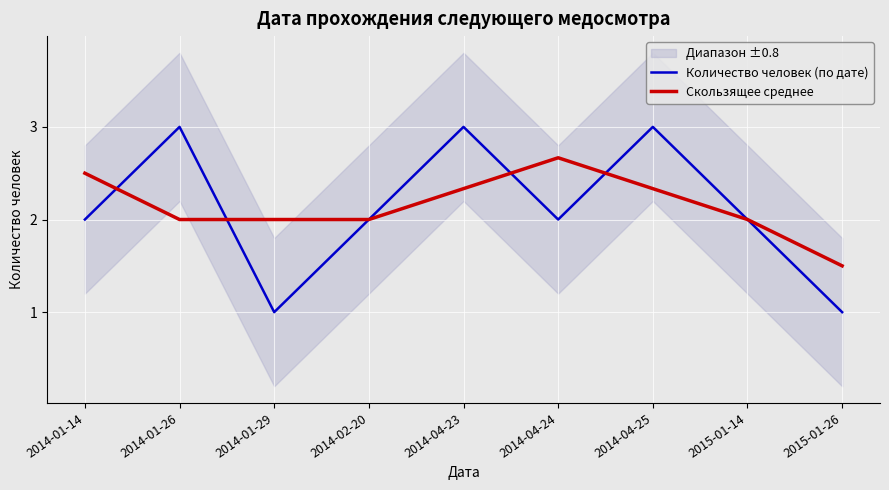

What is the spread (max minus min) of values at 2014-01-14?

0.5